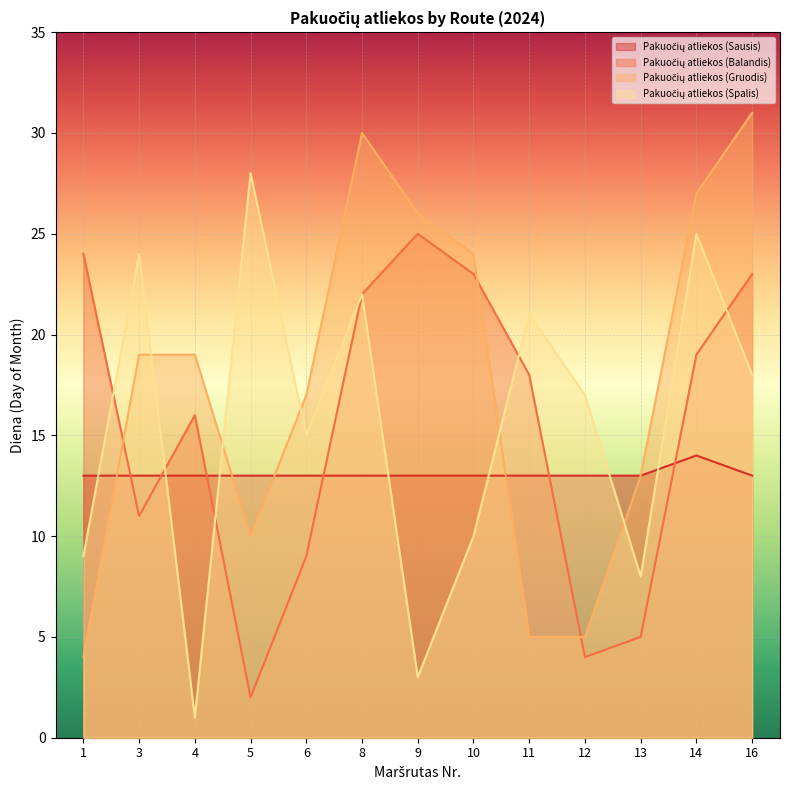

What is the spread (max minus min) of values at 3?

13